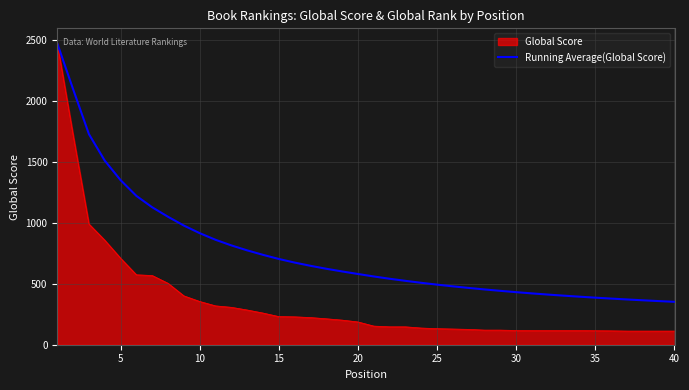

Which series has the largest total across all categories?

Running Average(Global Score)